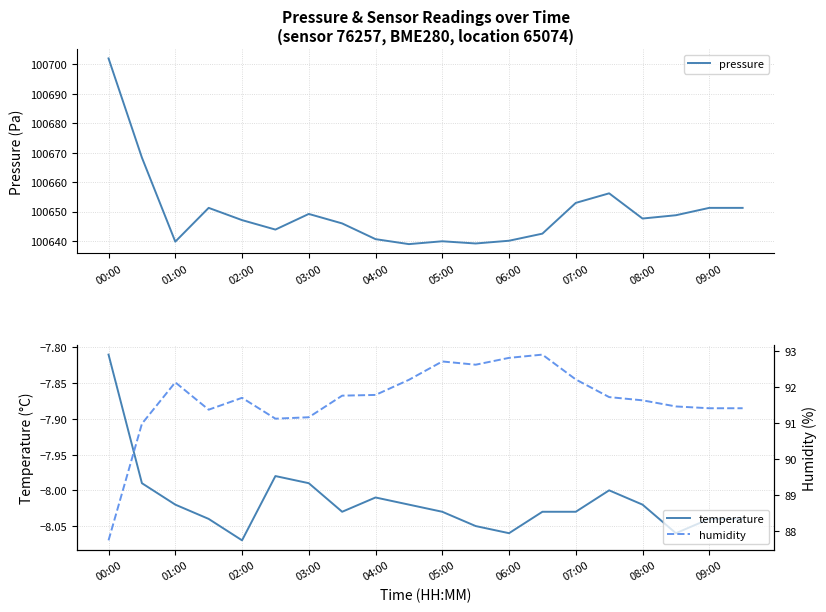

Where is temperature nearest to the value -7?

00:00